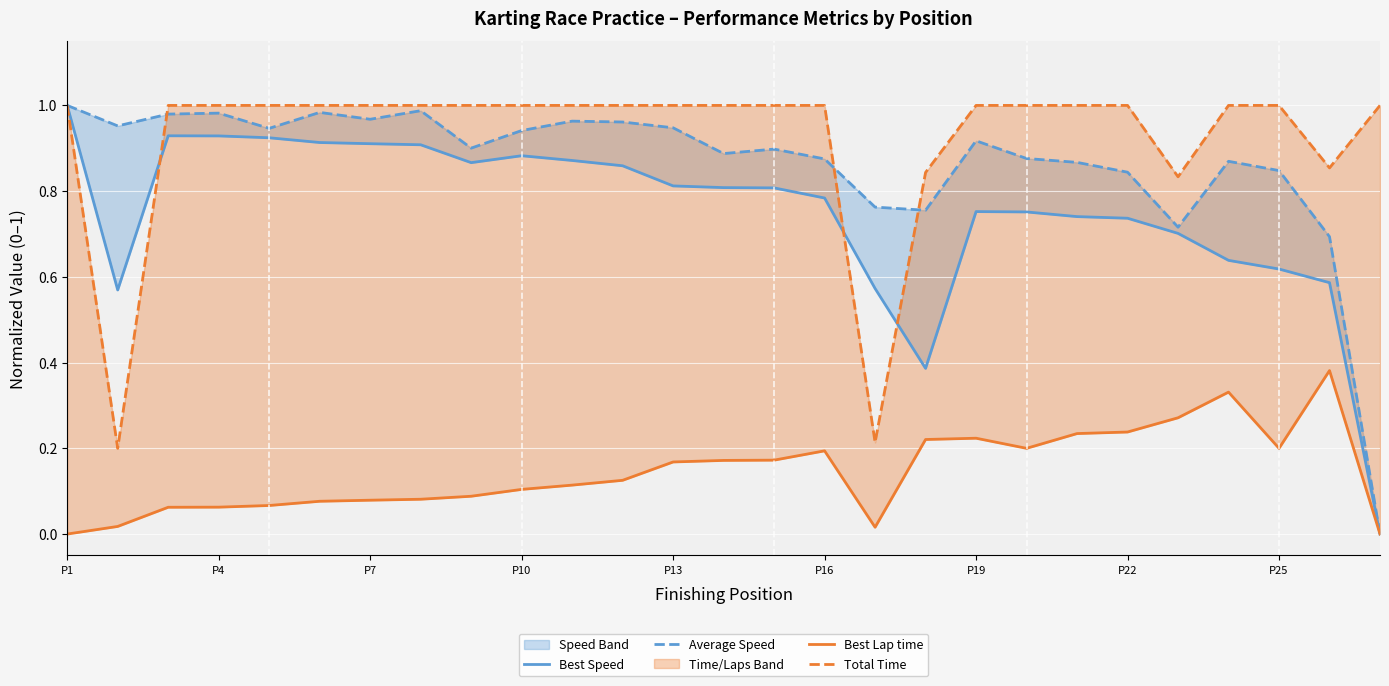

Which series has the widest spread of values?

Best Speed